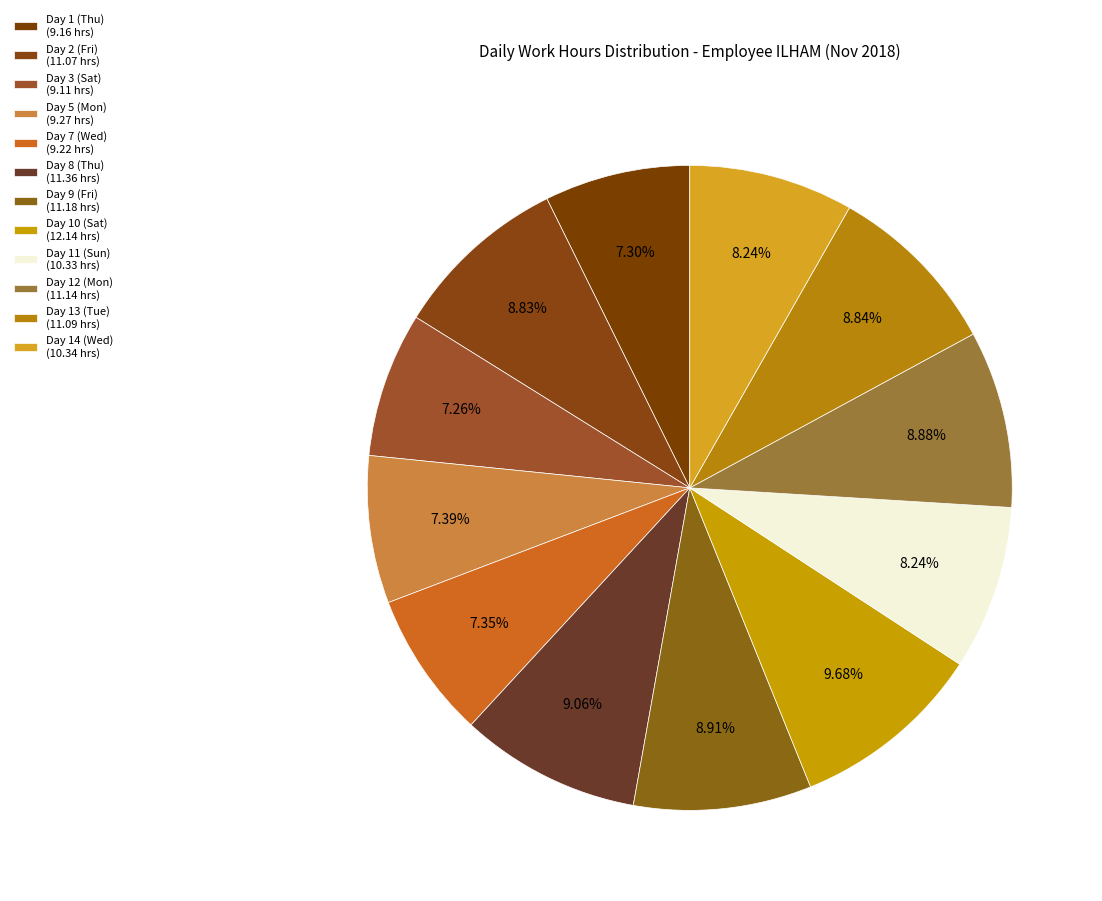

Is there any slice that represents more than half of the pie?

No